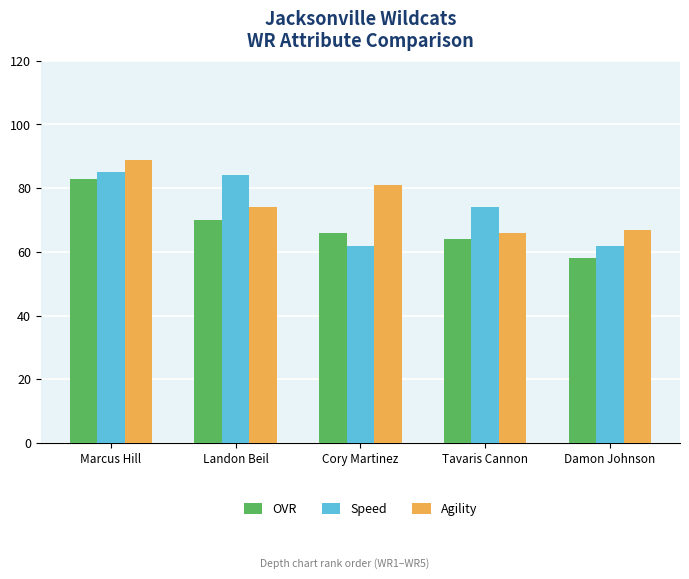

Which series has the widest spread of values?

OVR